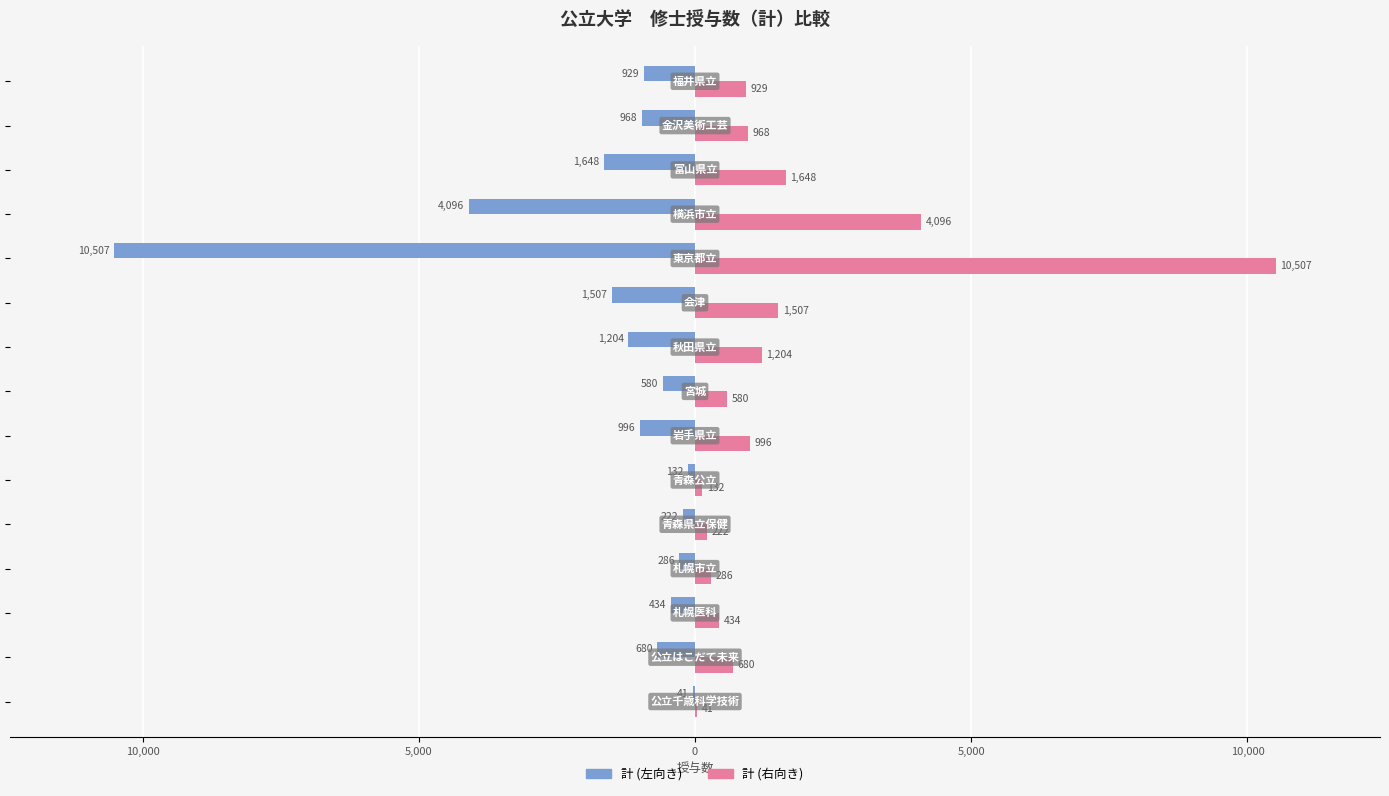

What are all the series names shown in the legend?

計 (左向き), 計 (右向き)